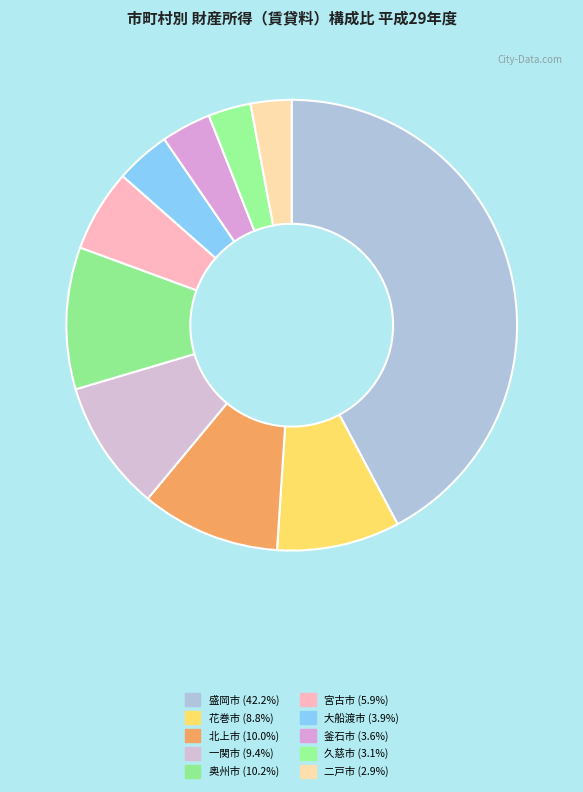

How many segments does this pie chart have?

10